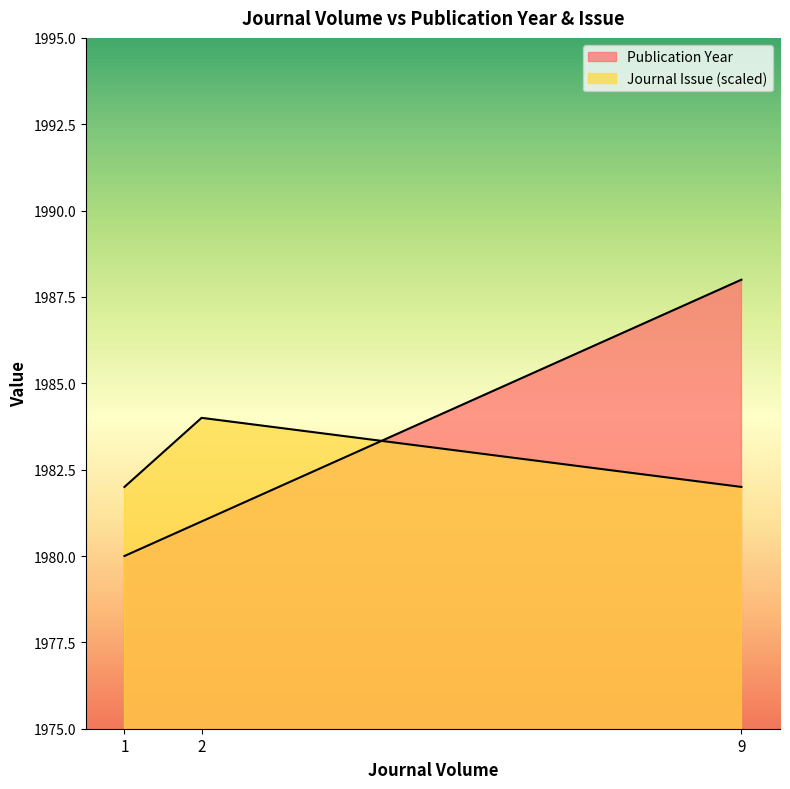

Does the chart display data point markers on the line(s)?

No